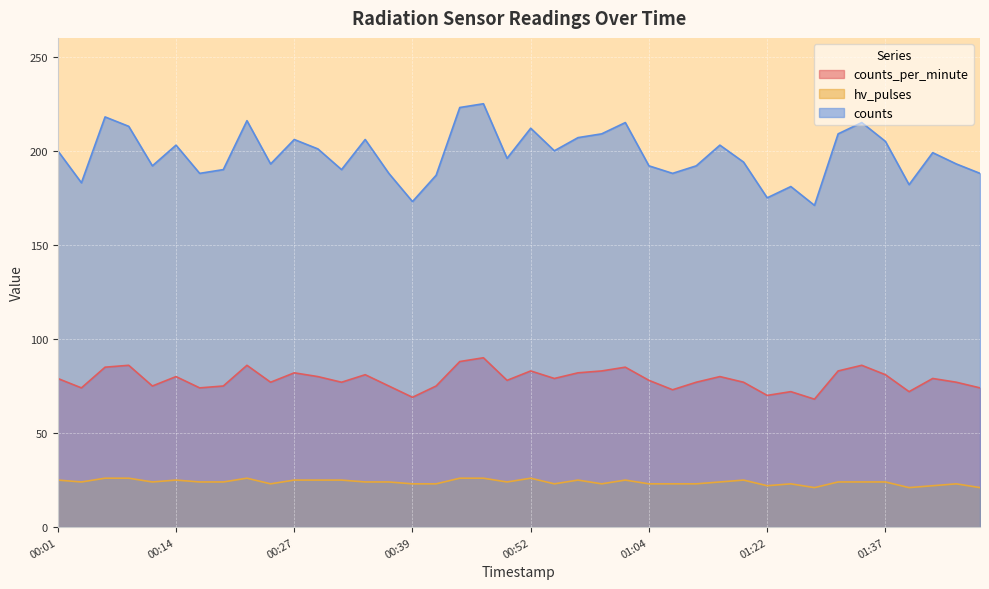

What is the difference between the maximum and minimum values in the counts series?

54